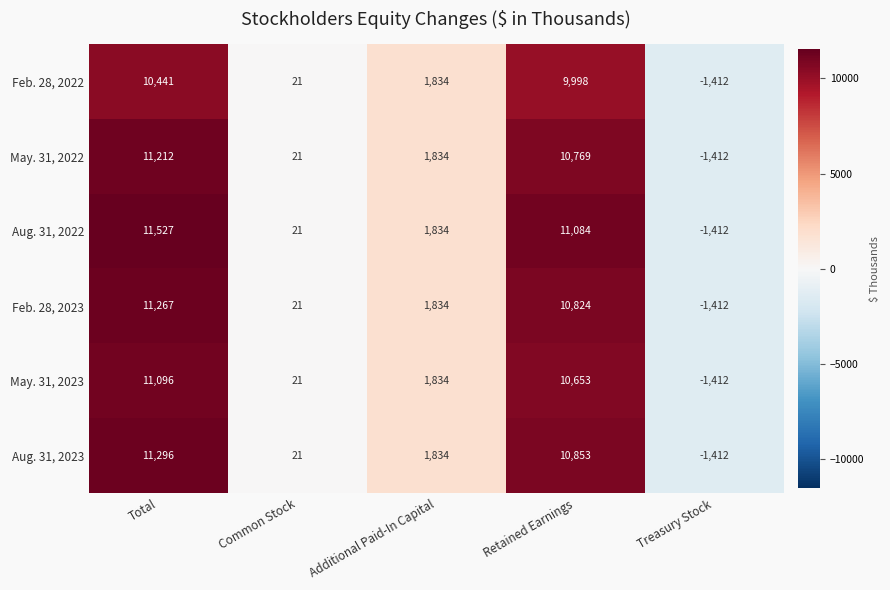

How many data points does each series have?

5